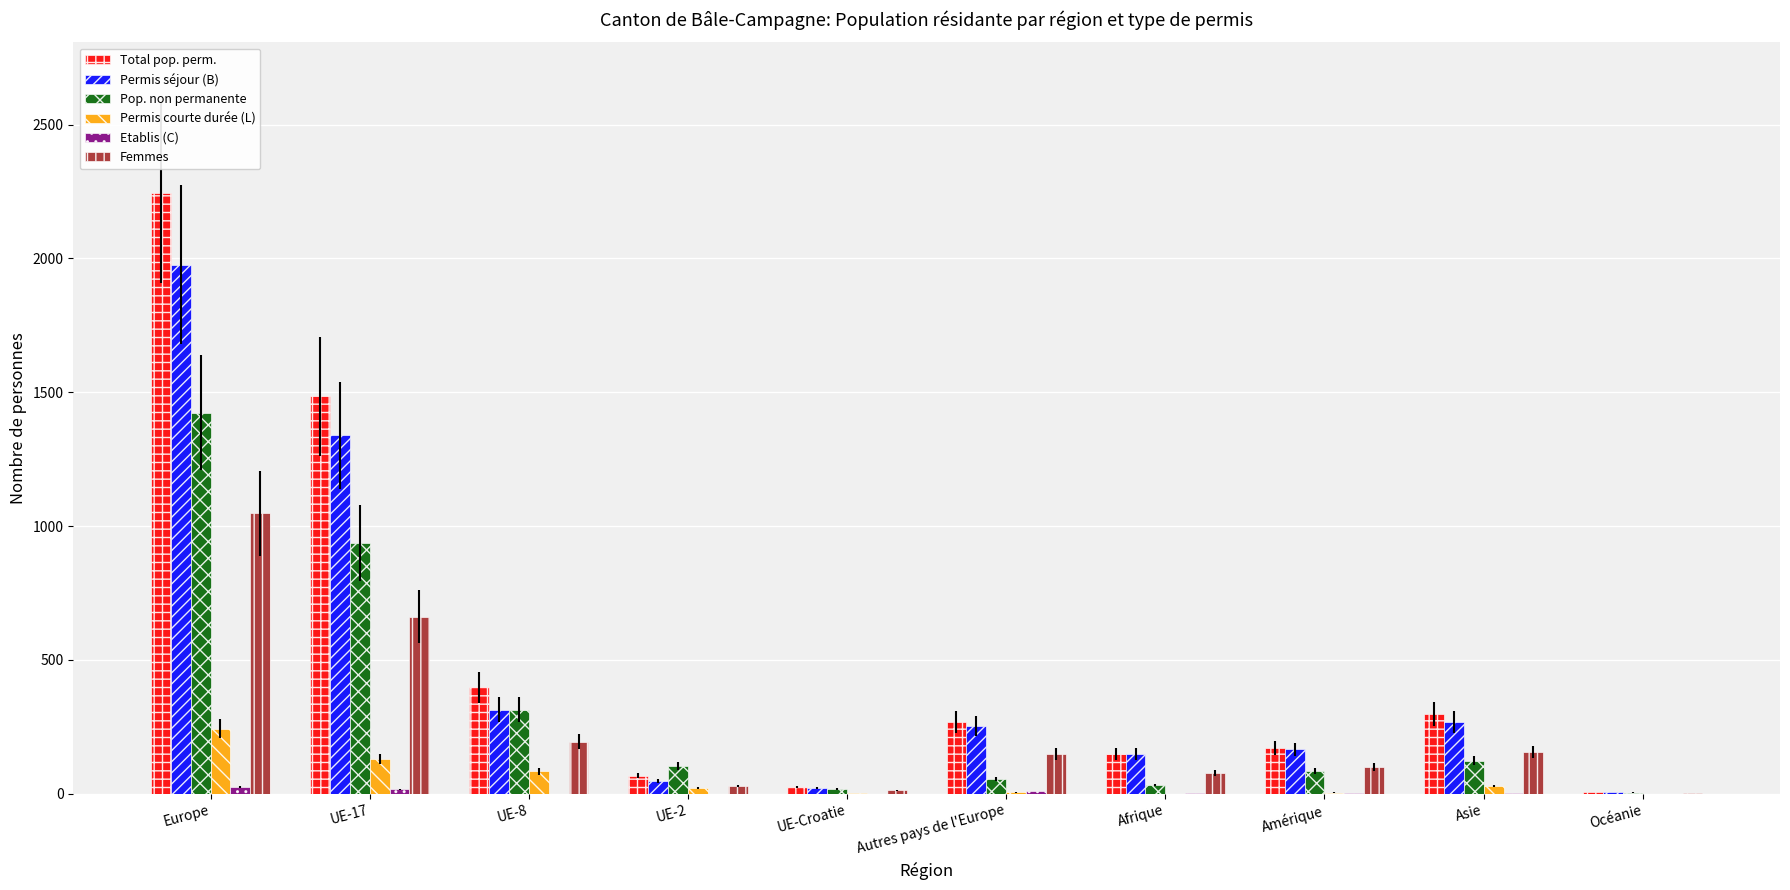

At which label does Total pop. perm. reach its peak?

Europe